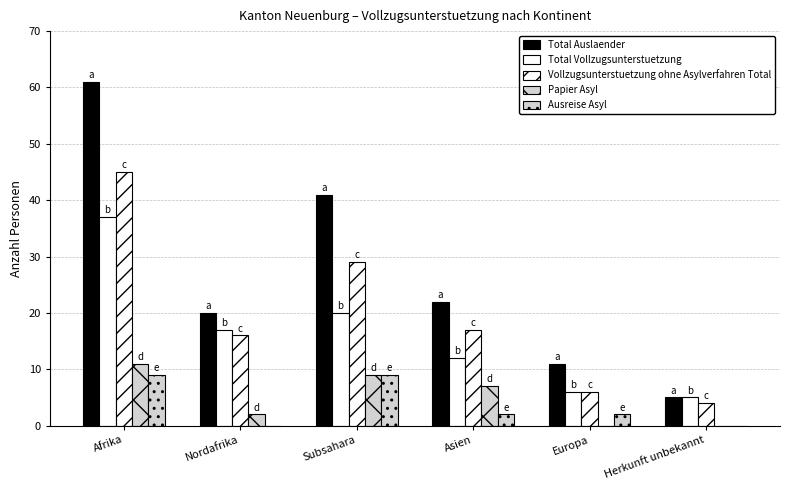

Is it true that Total Auslaender equals 11 at Europa?

True